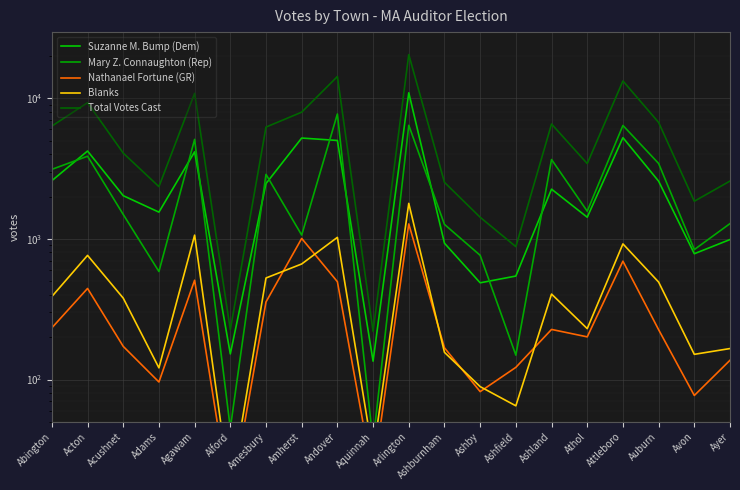

List the series in order of their peak value, lowest first.

Nathanael Fortune (GR), Blanks, Mary Z. Connaughton (Rep), Suzanne M. Bump (Dem), Total Votes Cast